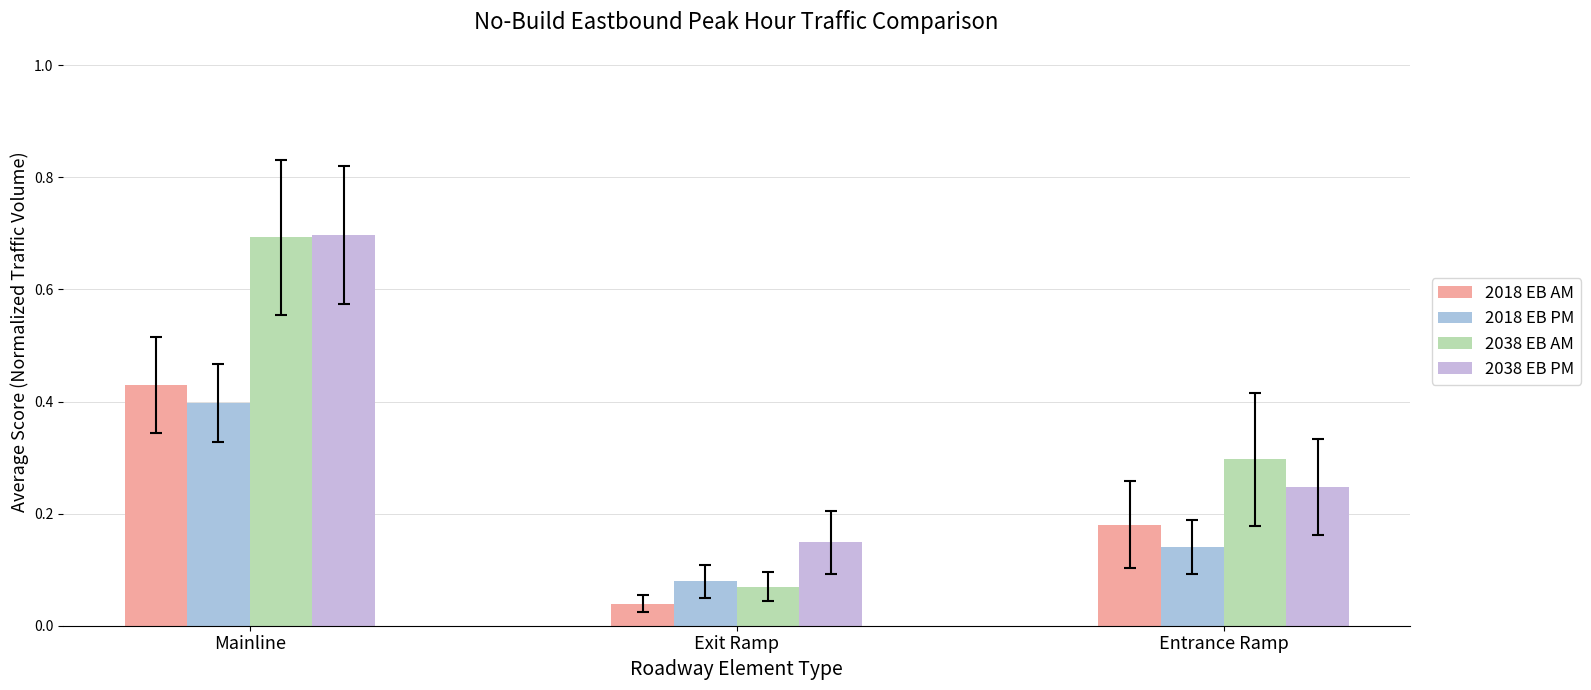

At how many categories does at least one series exceed 0?

3